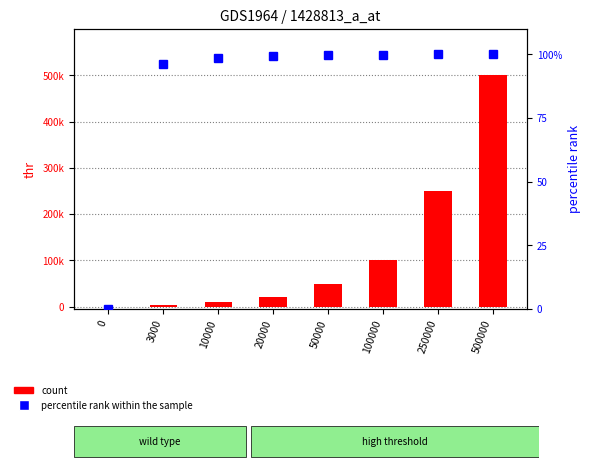

Is the value of count at 250000 greater than the value of percentile rank within the sample at 50000?

Yes